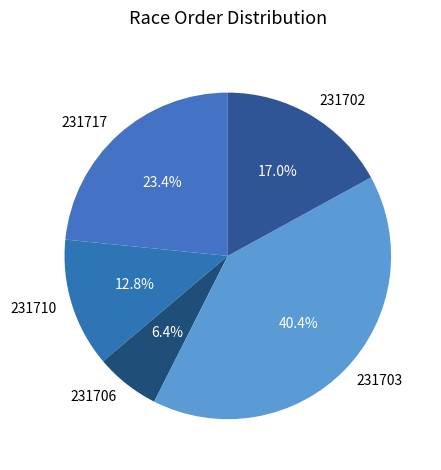

Approximately how many times larger is the value at 231702 compared to 231710?

1.3